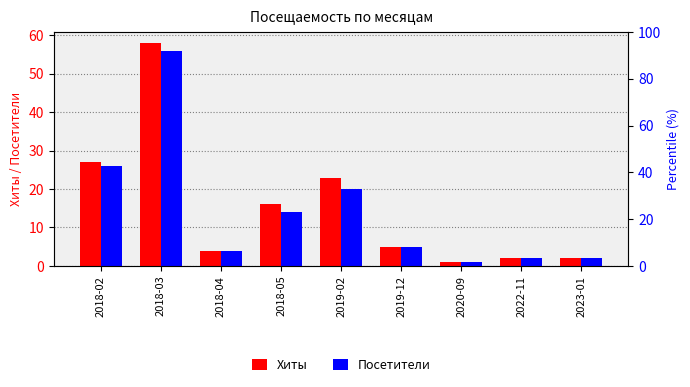

What is the label of the 9th bar from the right?

2018-02